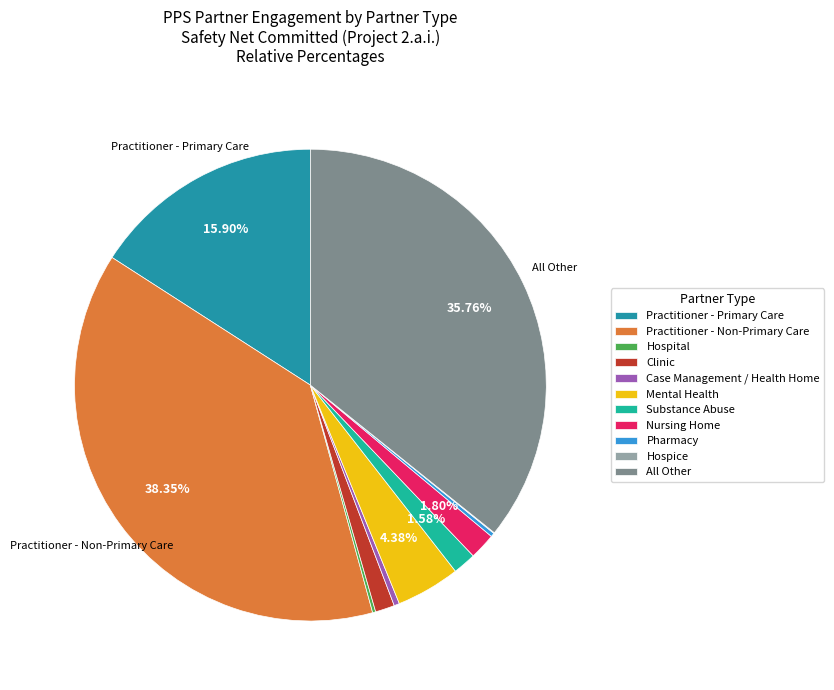

Is there a majority slice in this chart?

No